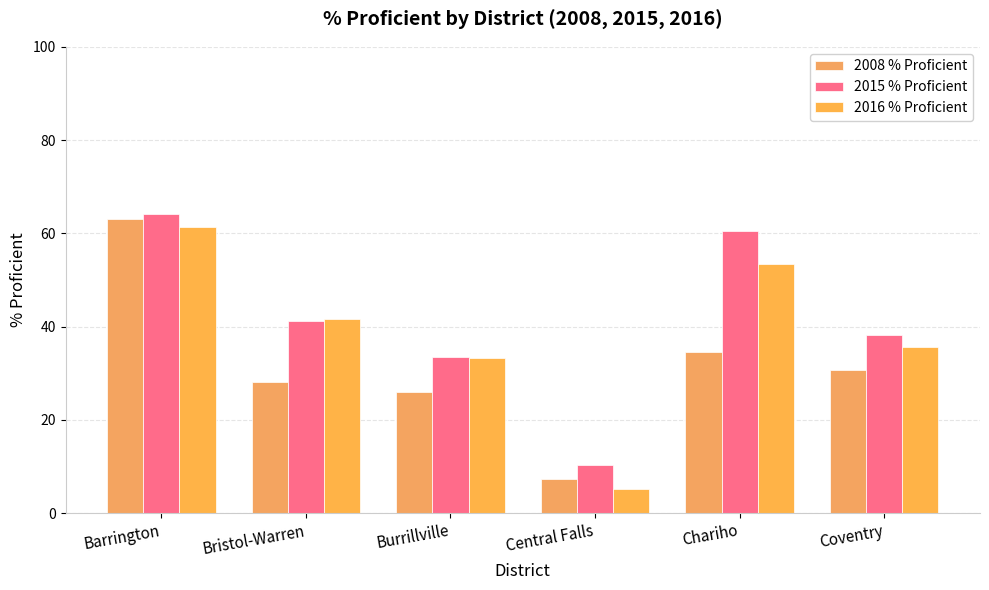

Which series has the largest range (max minus min)?

2016 % Proficient